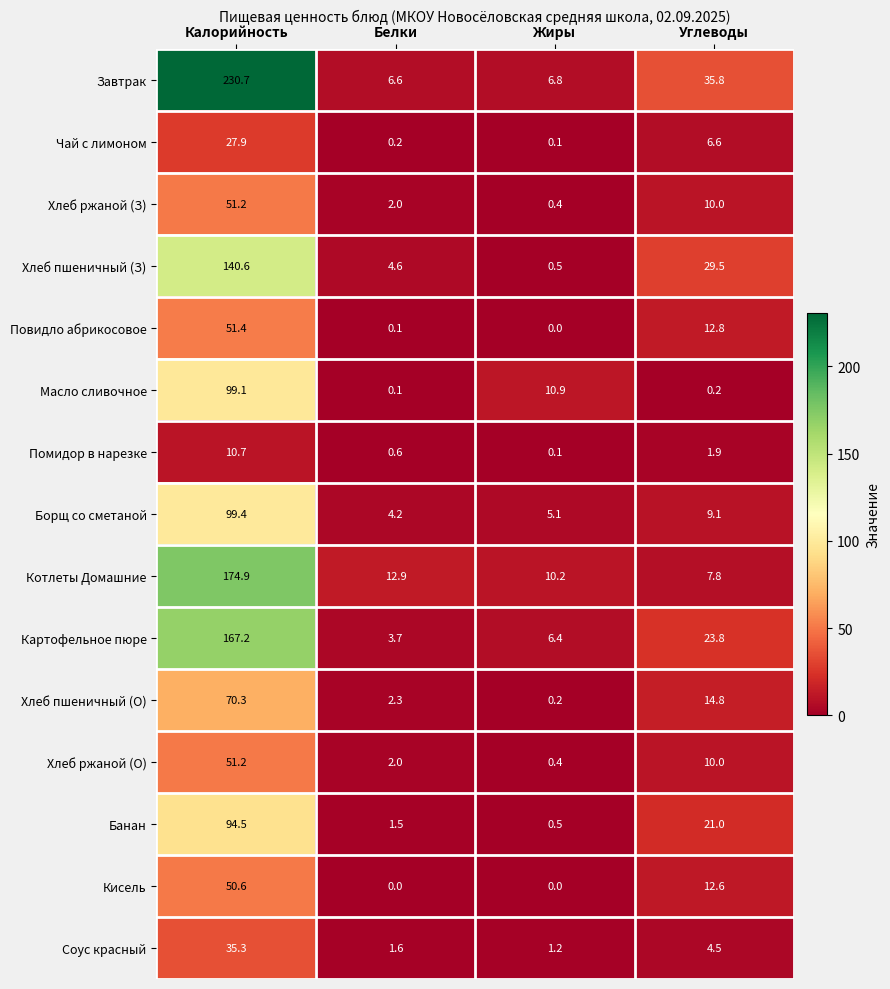

Is it true that Банан equals 2.6 at Белки?

False